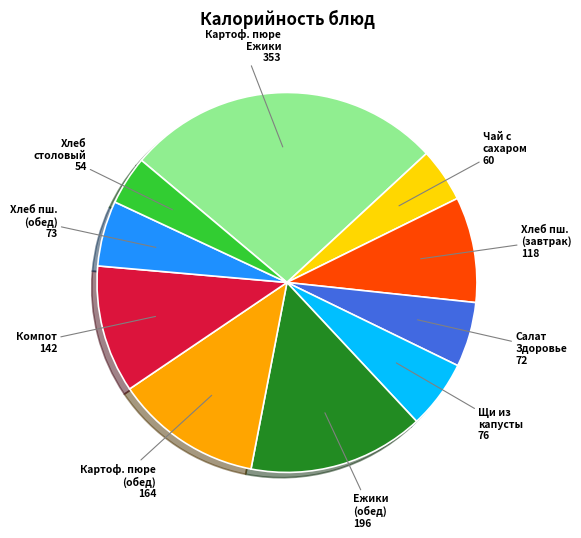

How many segments does this pie chart have?

10